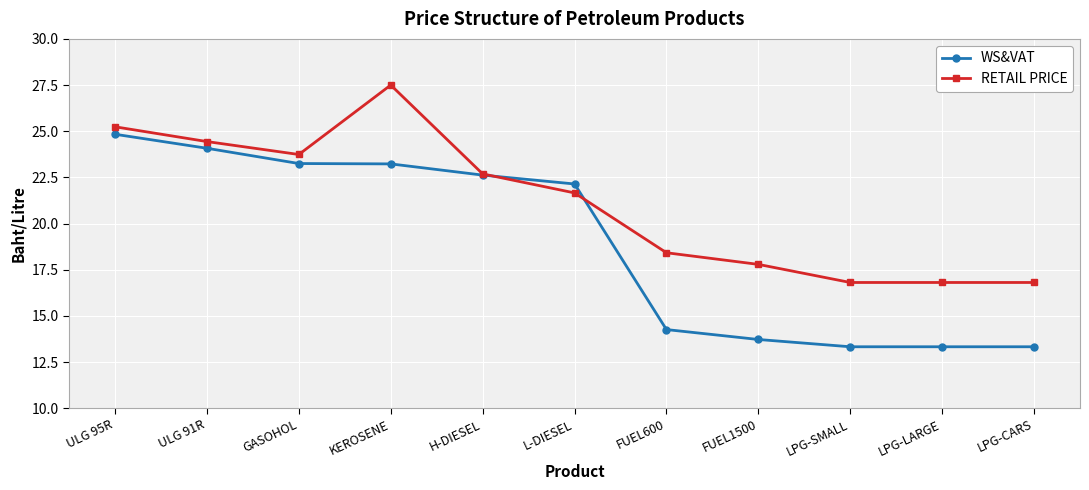

Is the value of RETAIL PRICE at LPG-CARS greater than the value of WS&VAT at ULG 91R?

No